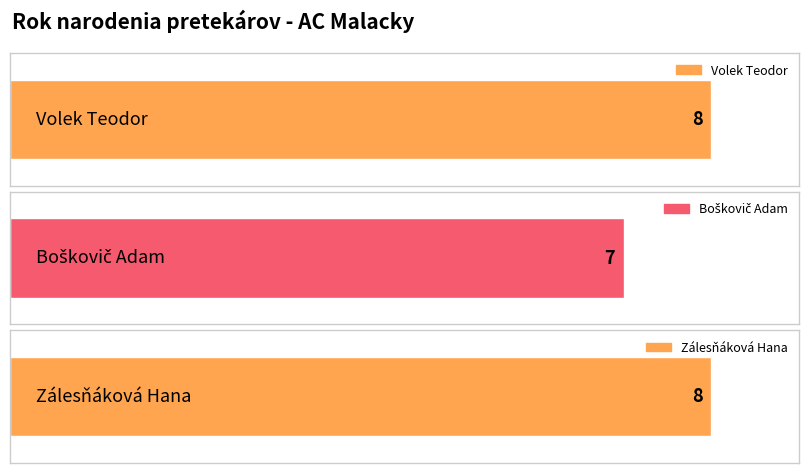

What is the value of the 3rd bar from the left?

8